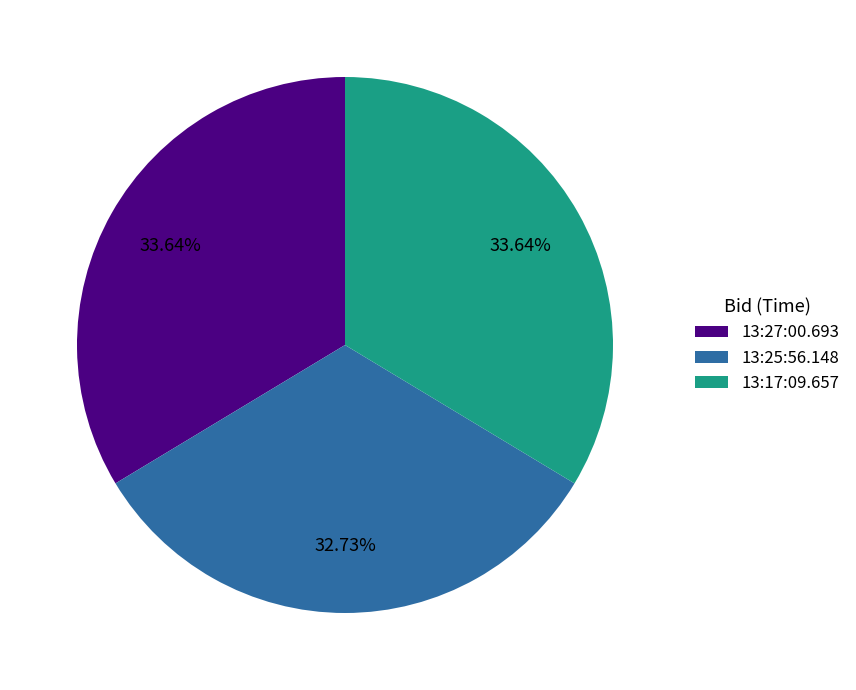

Count the number of slices in the pie.

3